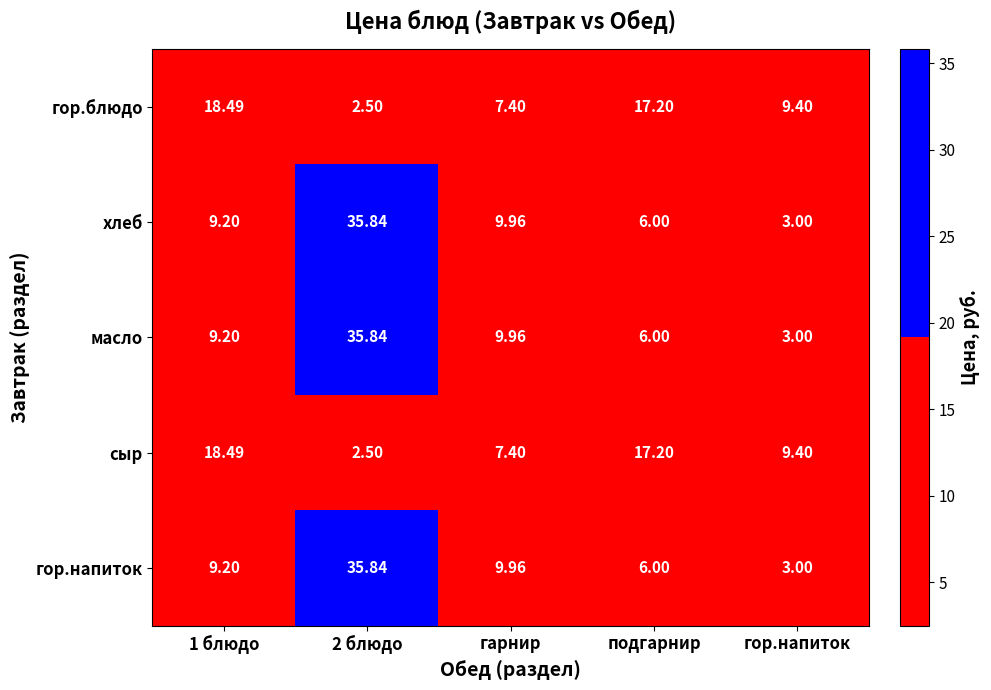

Is the value of масло at гор.напиток greater than the value of сыр at 2 блюдо?

Yes